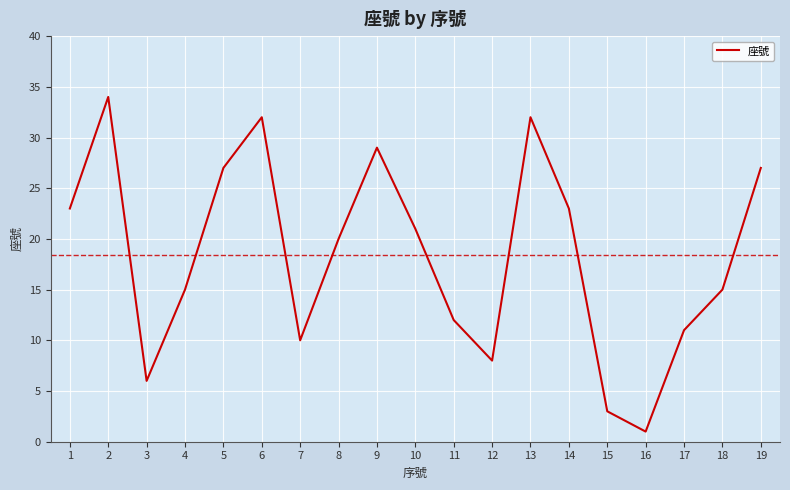

Which label corresponds to the largest value in the chart?

2